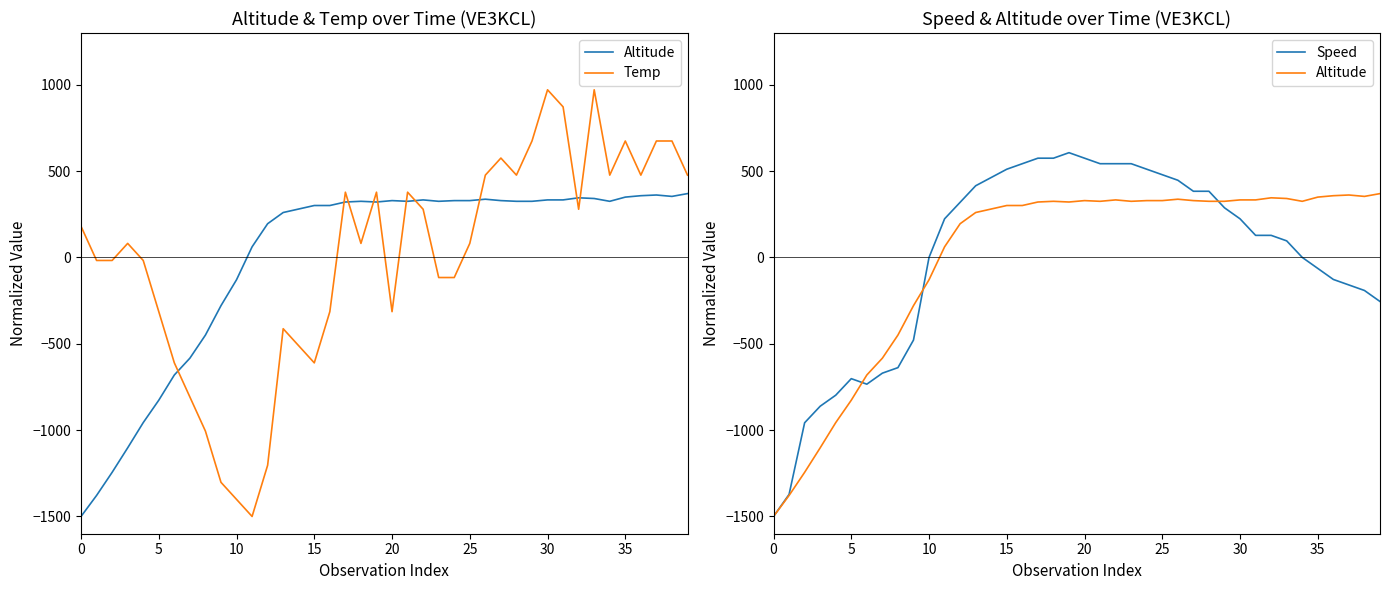

In Speed, how many points are lower than both neighbors (excluding endpoints)?

1